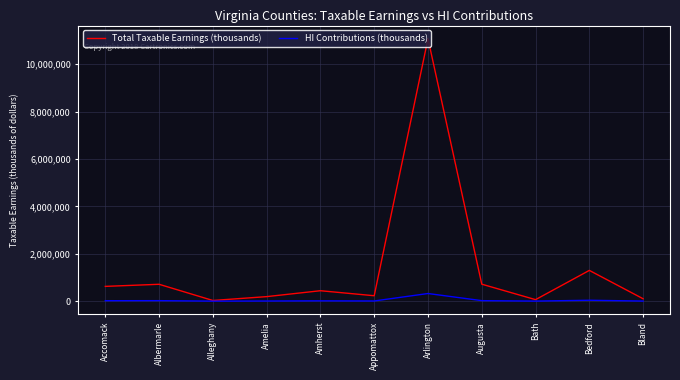

At which category is the sum across all series the highest?

Arlington